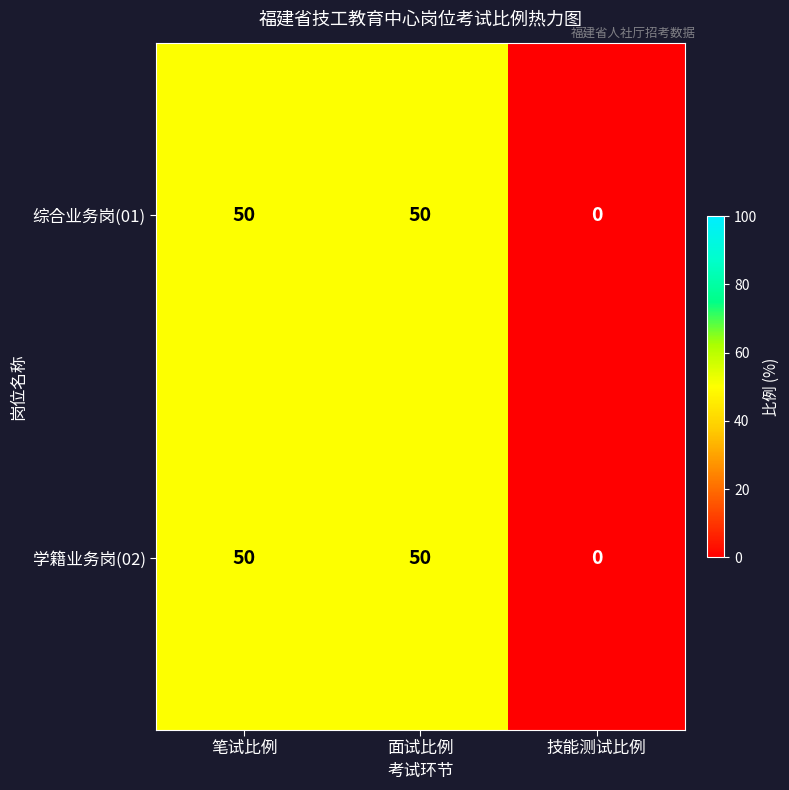

What is the greatest value displayed?

50